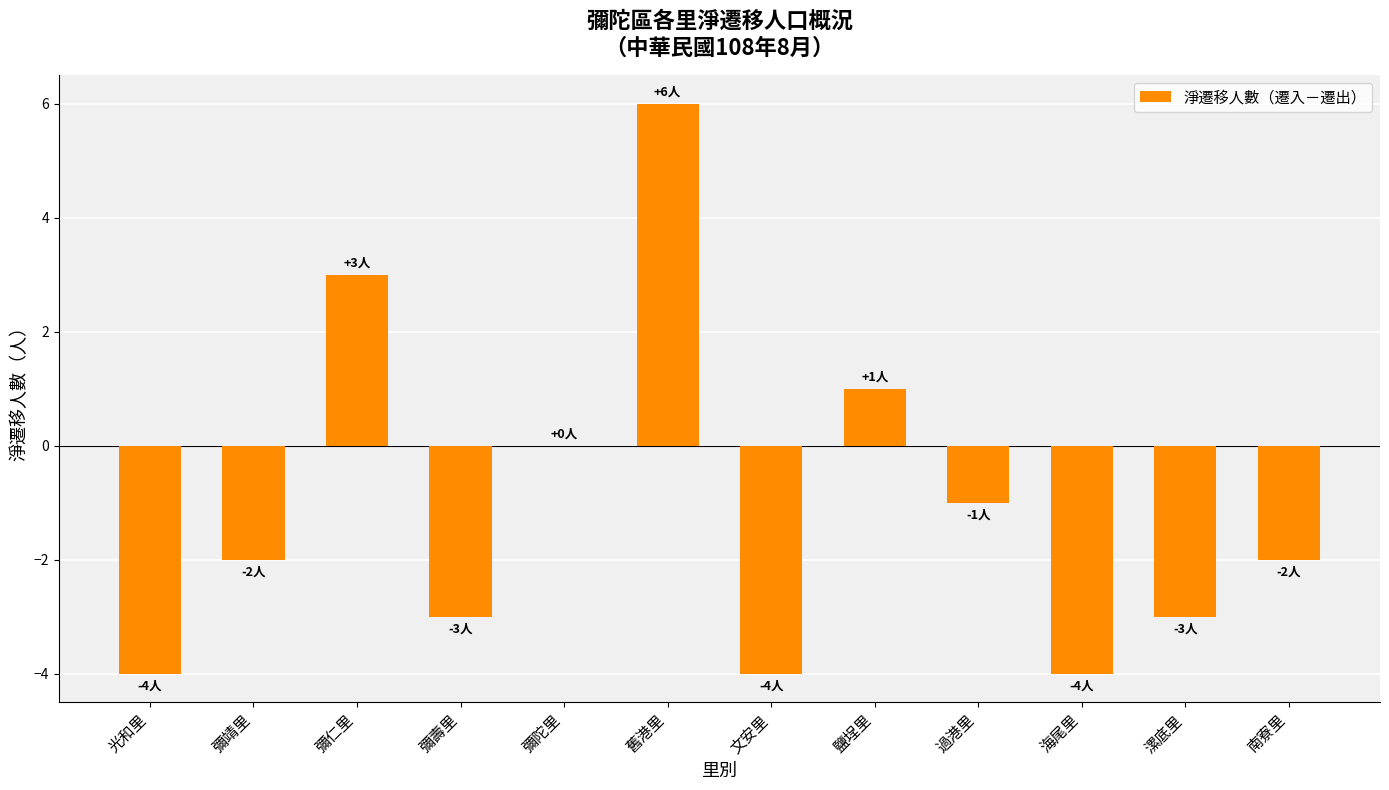

Reading left to right, what are all the values shown in this chart?

-4	-2	3	-3	0	6	-4	1	-1	-4	-3	-2